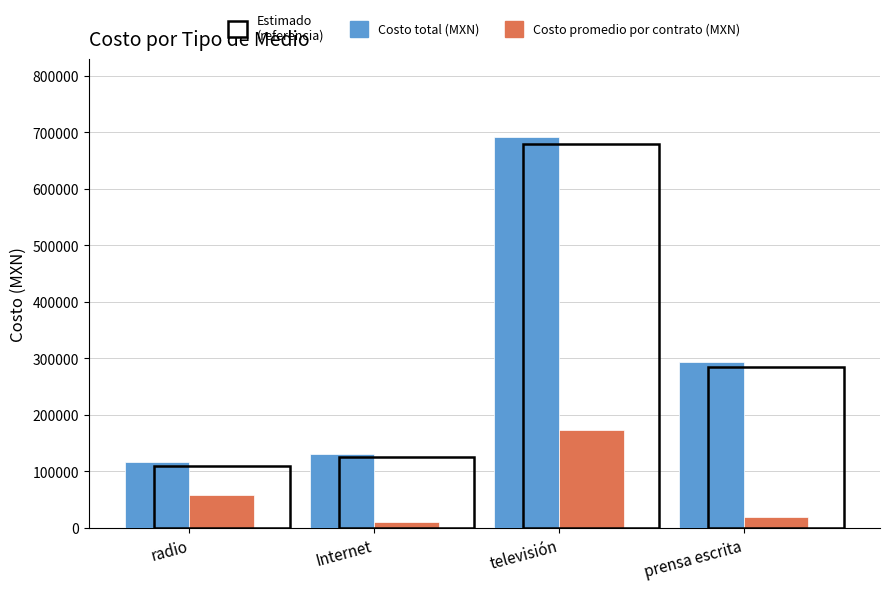

Which series changed the most between radio and televisión?

Costo total (MXN)